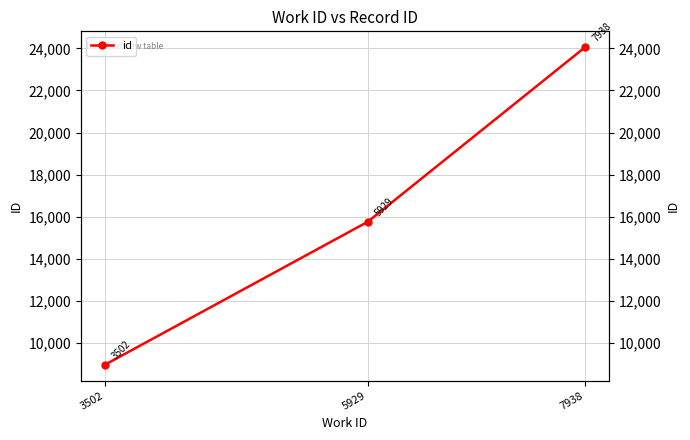

Reading left to right, extract all data points from this chart.

3502=8971	5929=15759	7938=24055